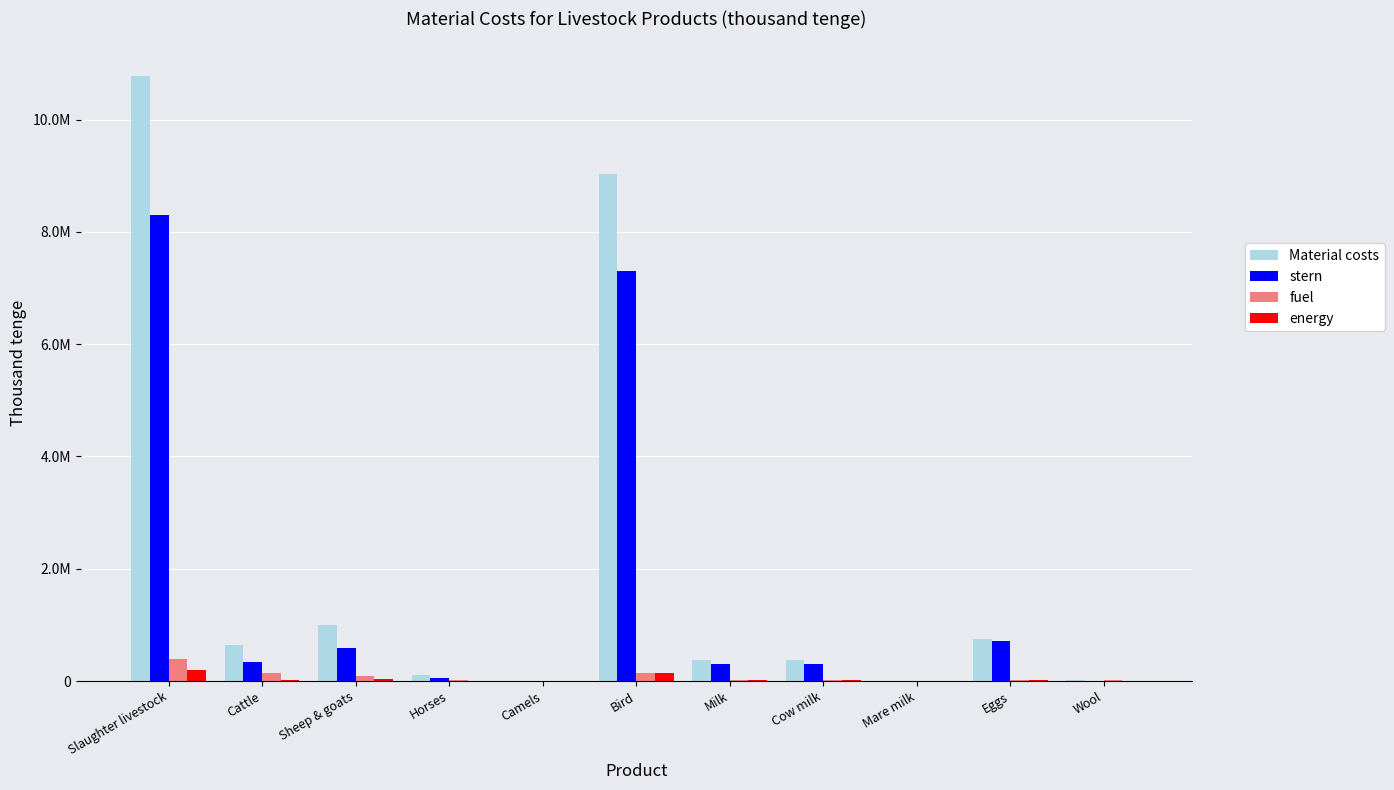

At which label does stern first exceed 297008?

Slaughter livestock